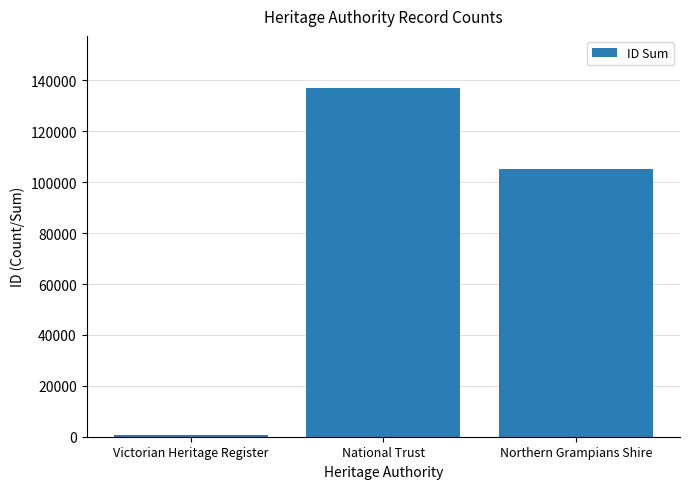

What is the label of the 2nd bar from the left?

National Trust